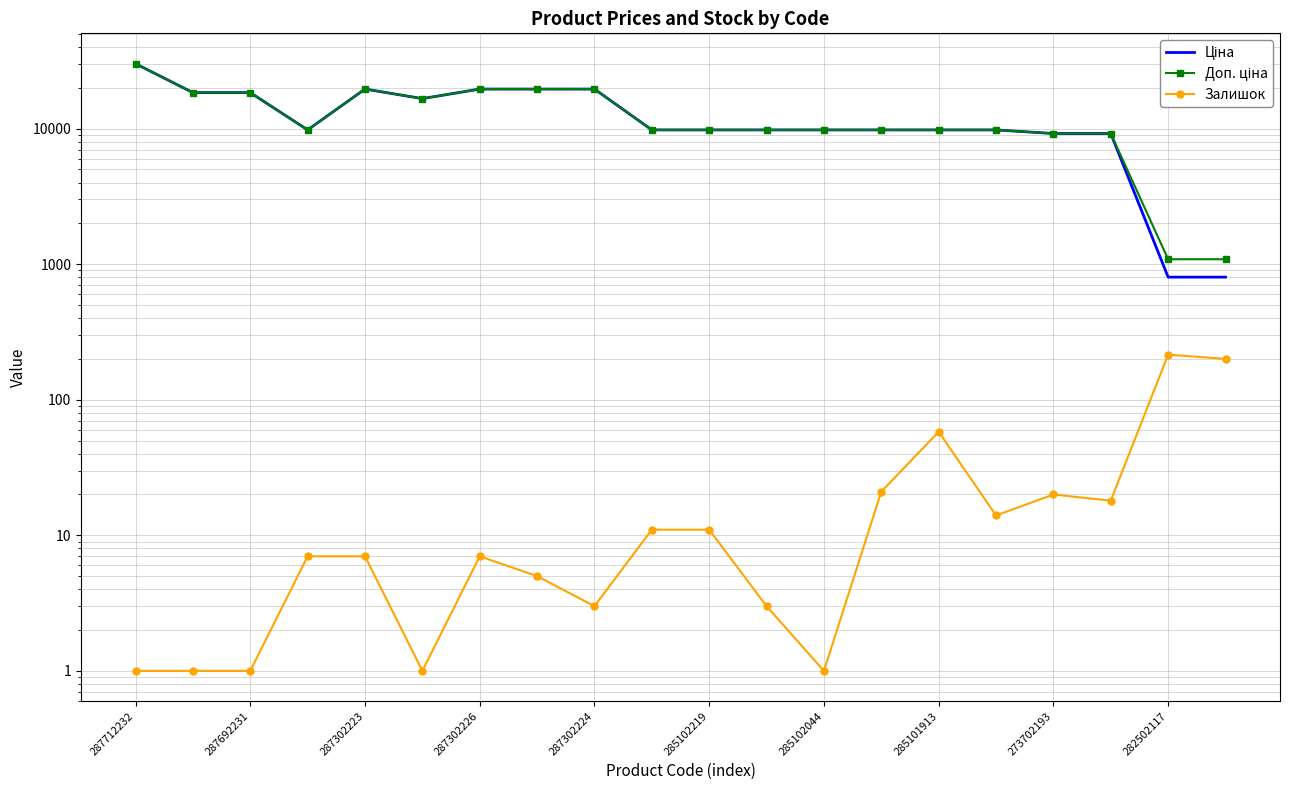

The value of Залишок at 19 is 200.0. True or false?

True